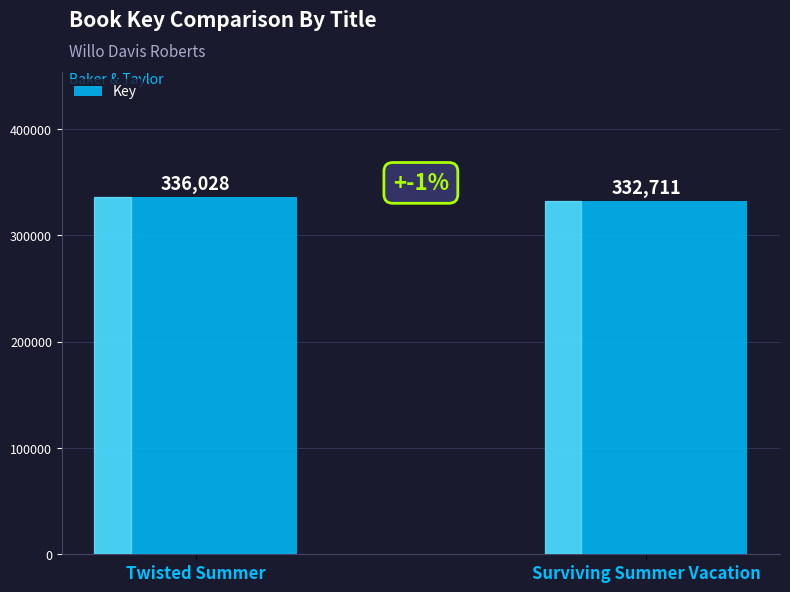

How many values are between 332711 and 336028?

2